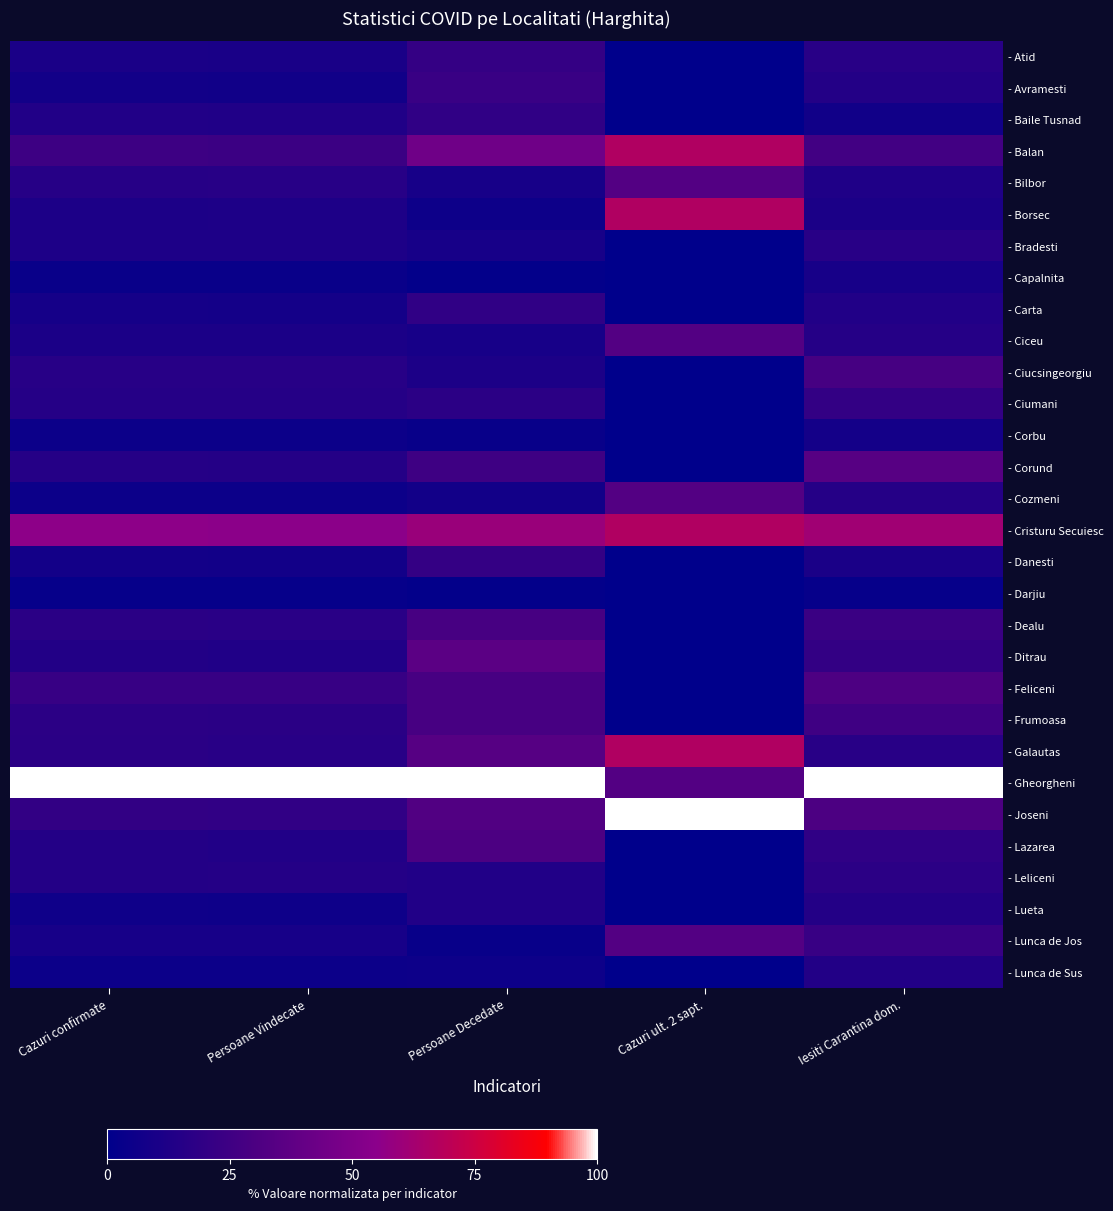

What is the maximum value shown in the chart?

100.0